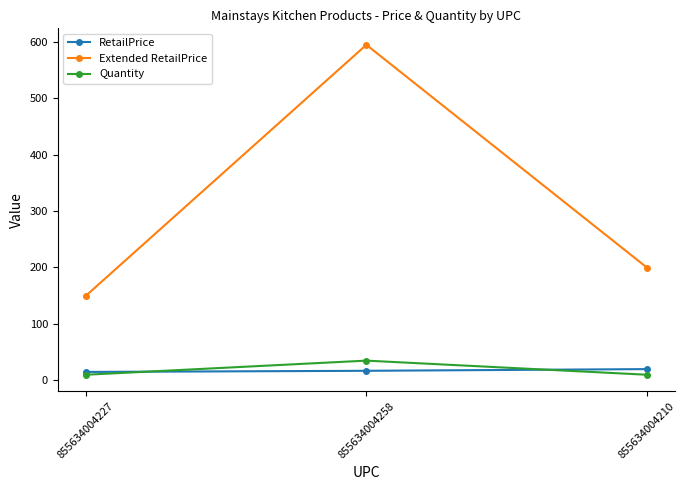

How many data points in RetailPrice are less than 16?

1